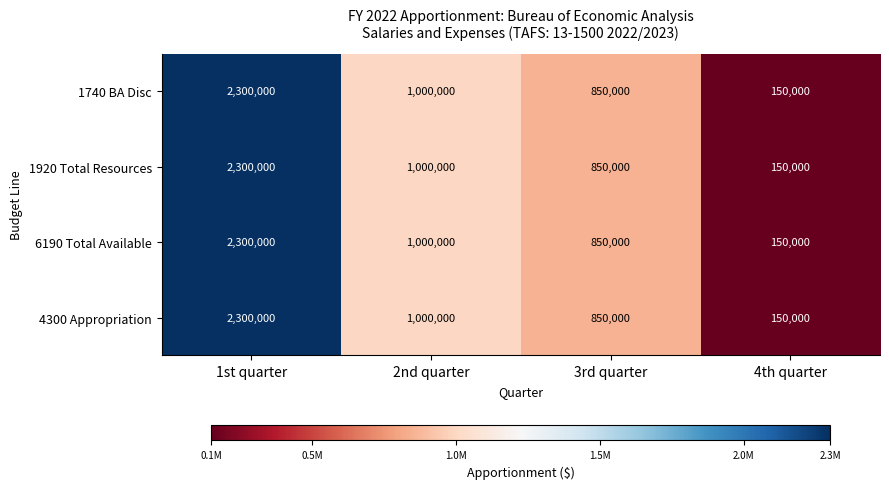

List the labels in order of 6190 Total Available value, smallest first.

4th quarter, 3rd quarter, 2nd quarter, 1st quarter